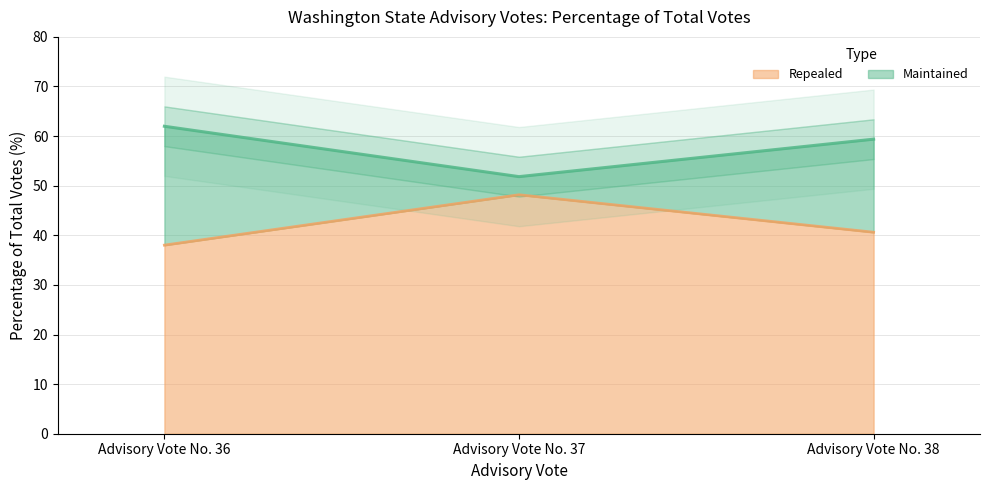

What is the difference between the highest and lowest values at Advisory Vote No. 36?

24.0